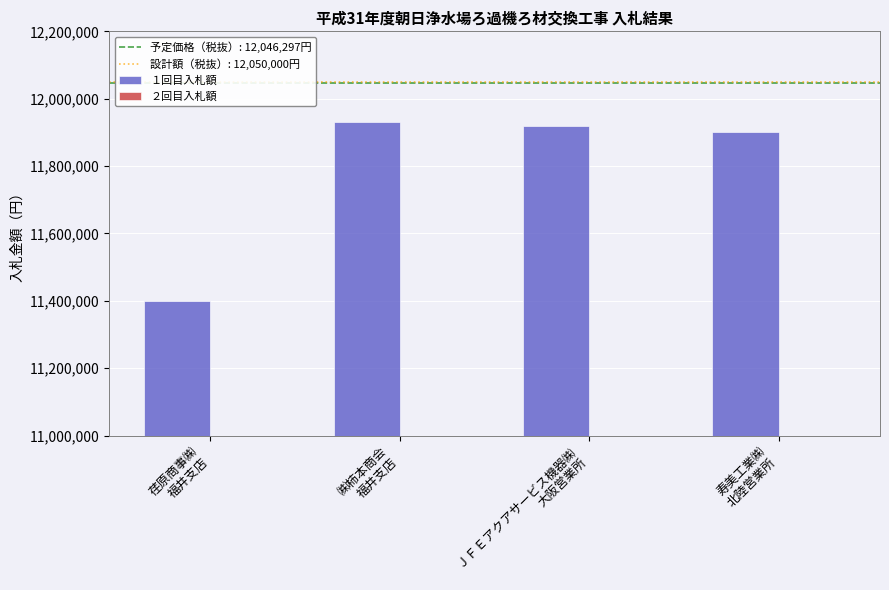

What is the greatest value displayed?

11930000